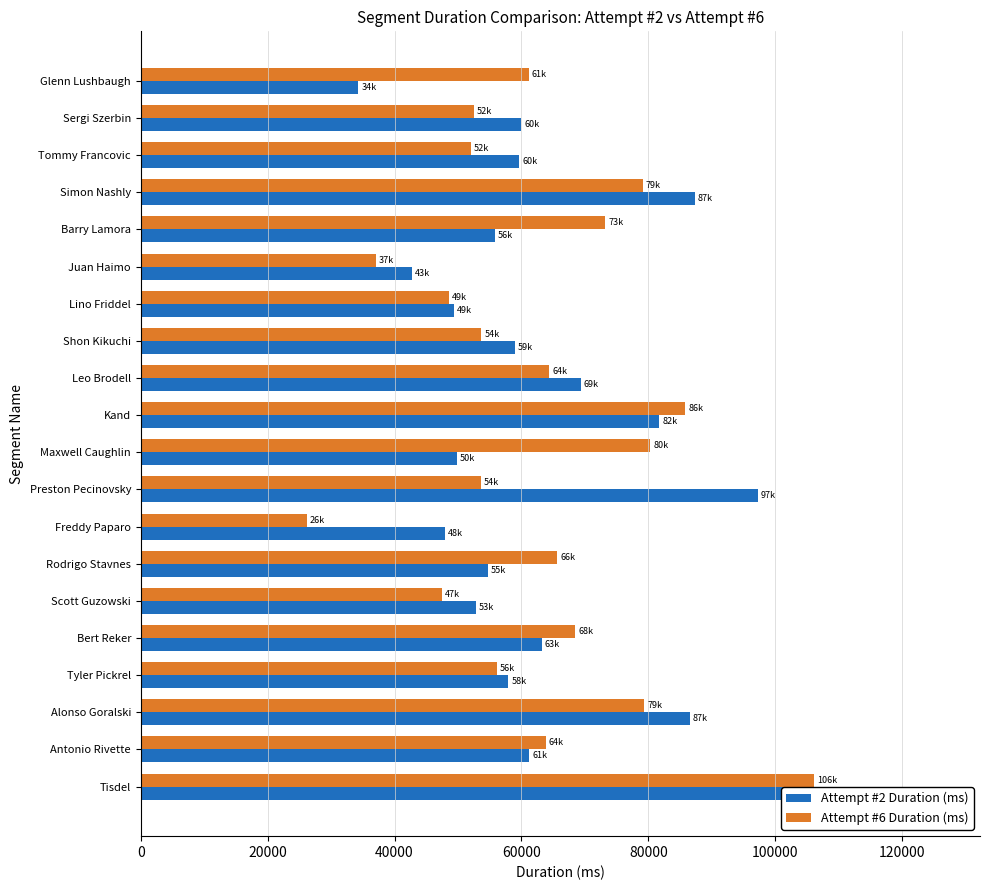

At how many categories does at least one series exceed 54732?

16